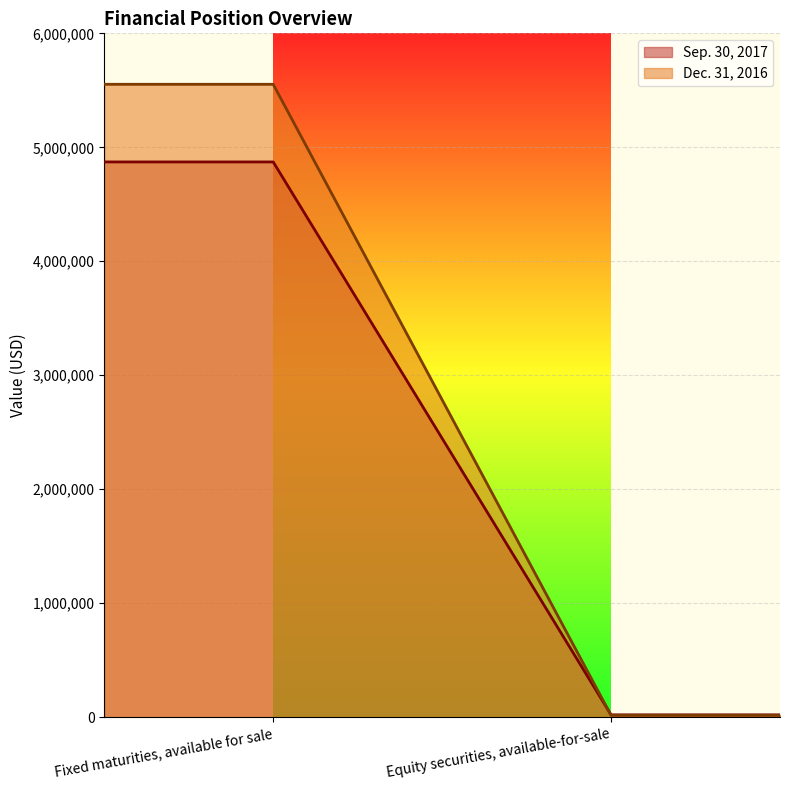

Which series has the widest spread of values?

Dec. 31, 2016